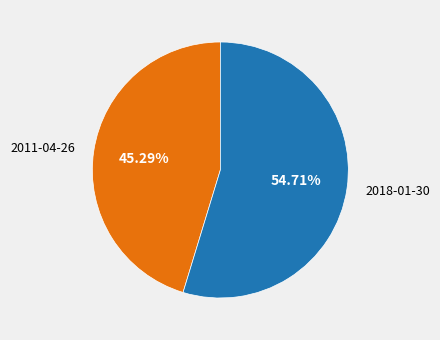

How many slices are in this pie chart?

2